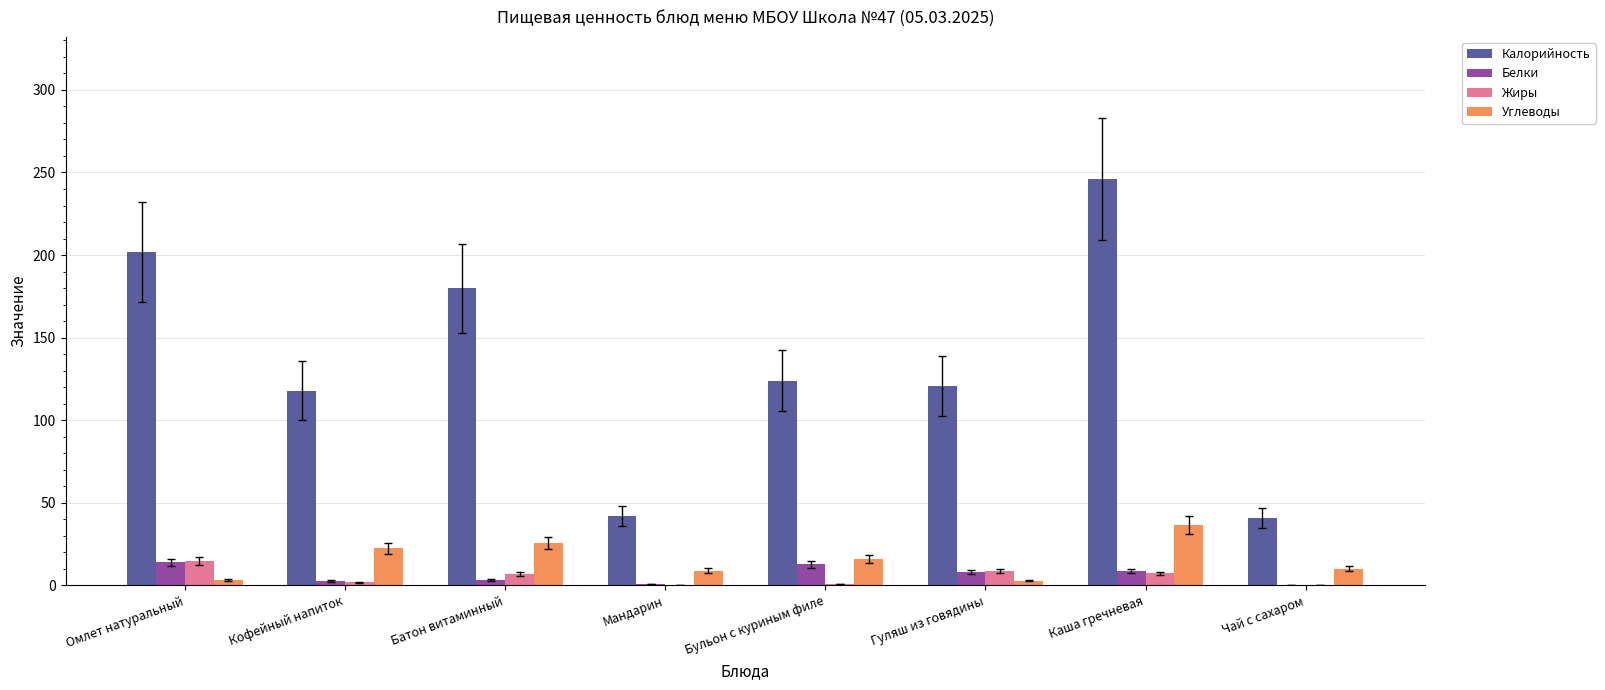

What value does the Жиры series have at Батон витаминный?

7.0